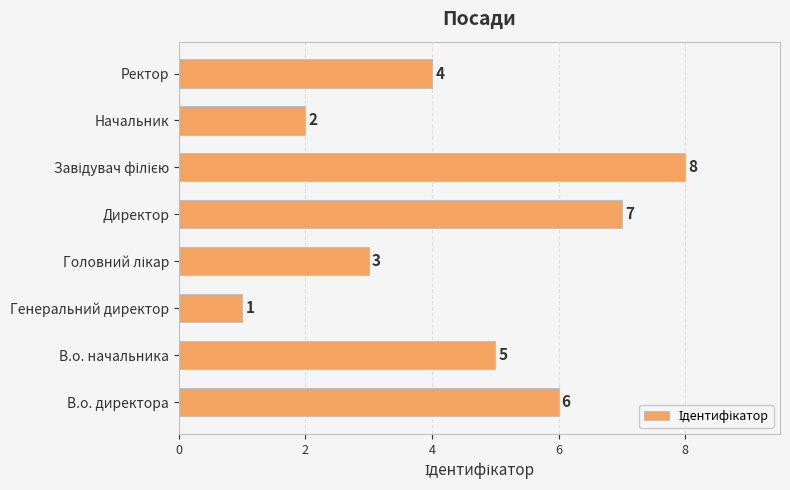

What is the smallest value displayed?

1